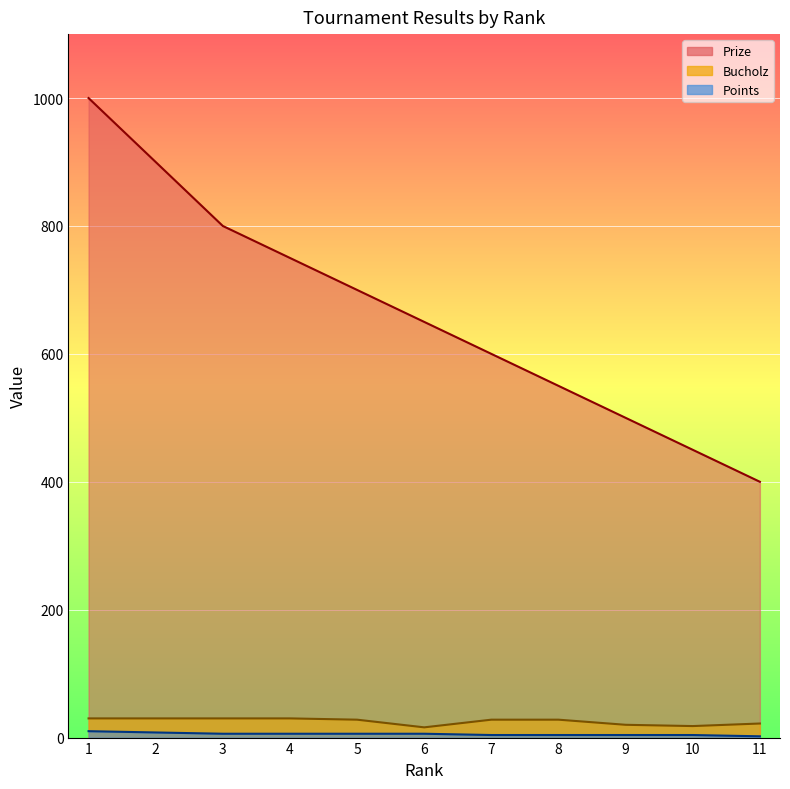

Rank the series by their maximum value, from lowest to highest.

Points, Bucholz, Prize